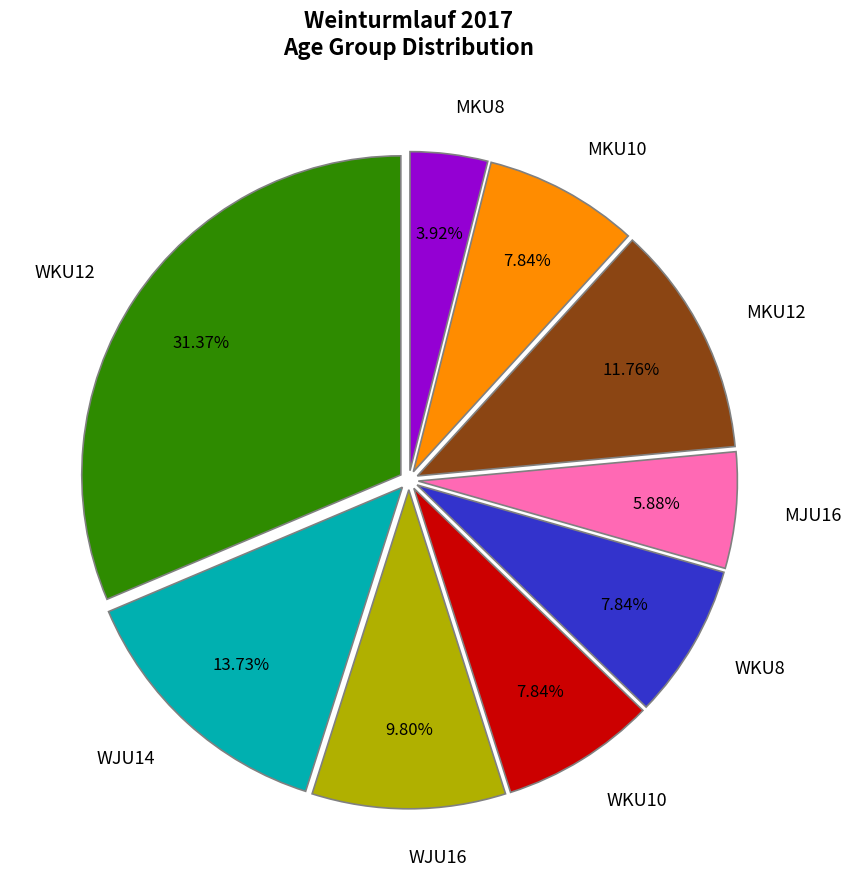

What is the ratio of the value at MJU16 to the value at WKU10?

0.8